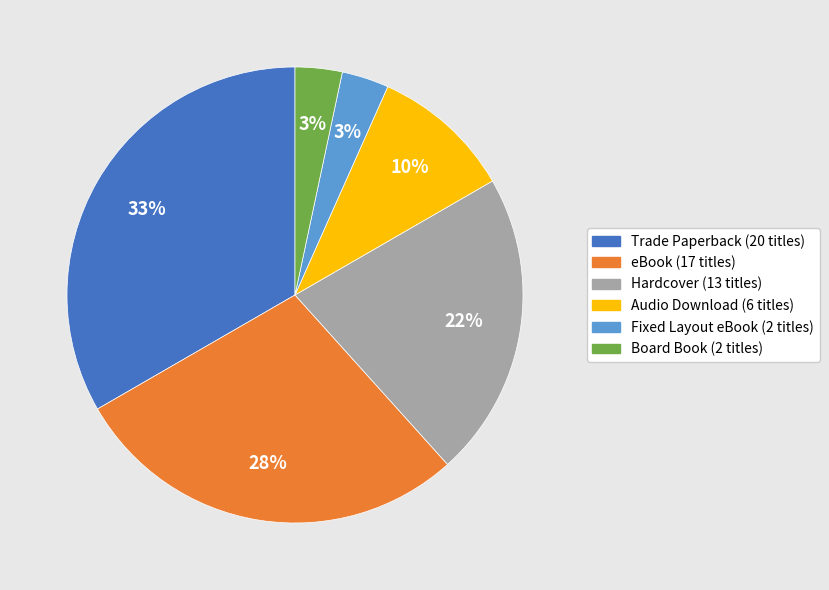

The Audio Download slice represents 22% of the pie. True or false?

False